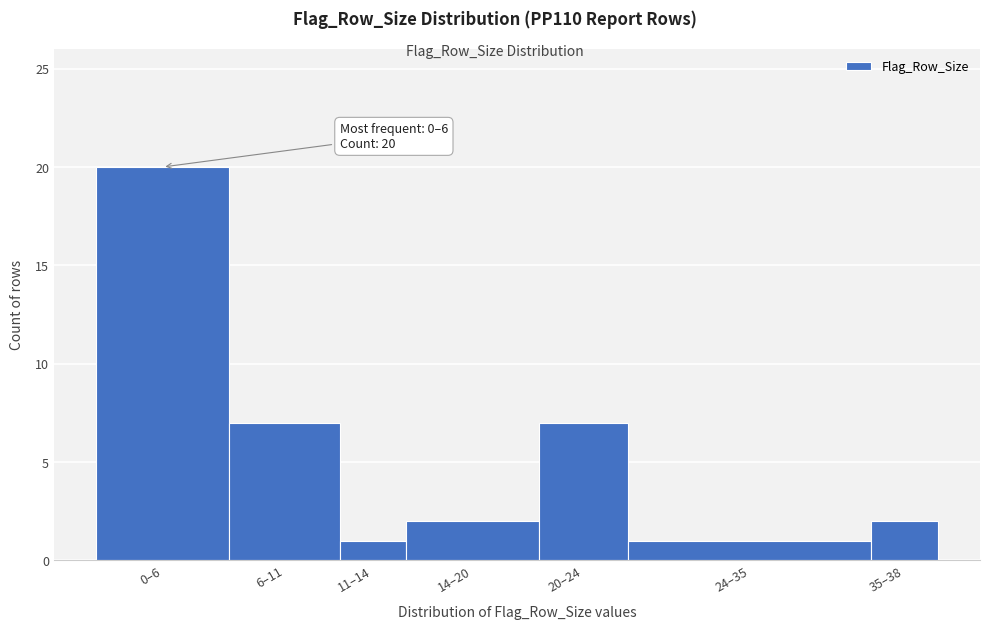

Reading right to left, transcribe all the data shown in this chart.

35–38=2	24–35=1	20–24=7	14–20=2	11–14=1	6–11=7	0–6=20